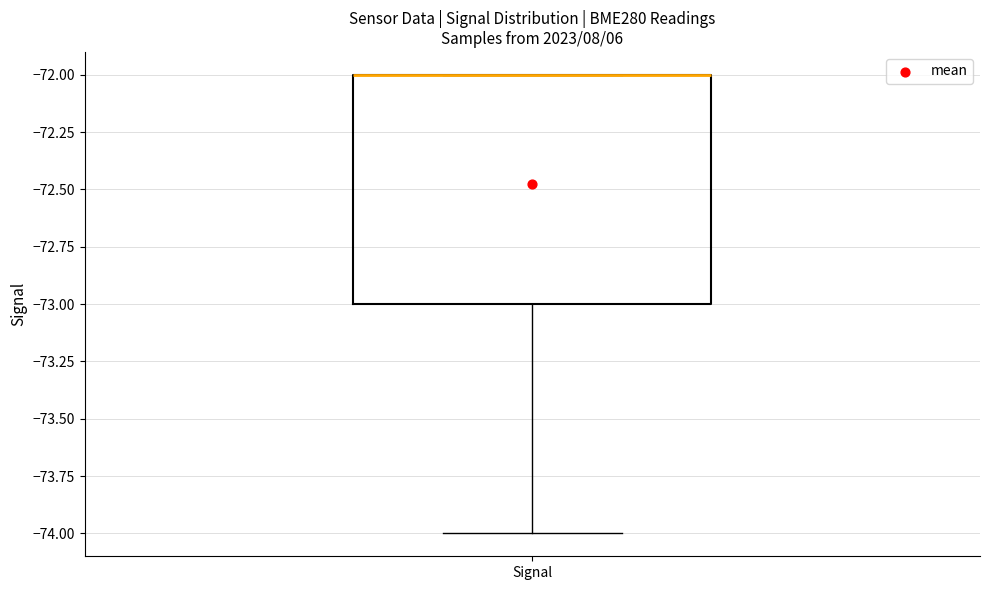

Transcribe this box plot: give where the median line is, the range the box spans, and where the two whiskers end, as read against the y-axis. The values are not printed on the chart, so give them approximately, as read against the axis.

median -72 (drawn on the box's upper edge), box -73 to -72, whiskers -74 to -72